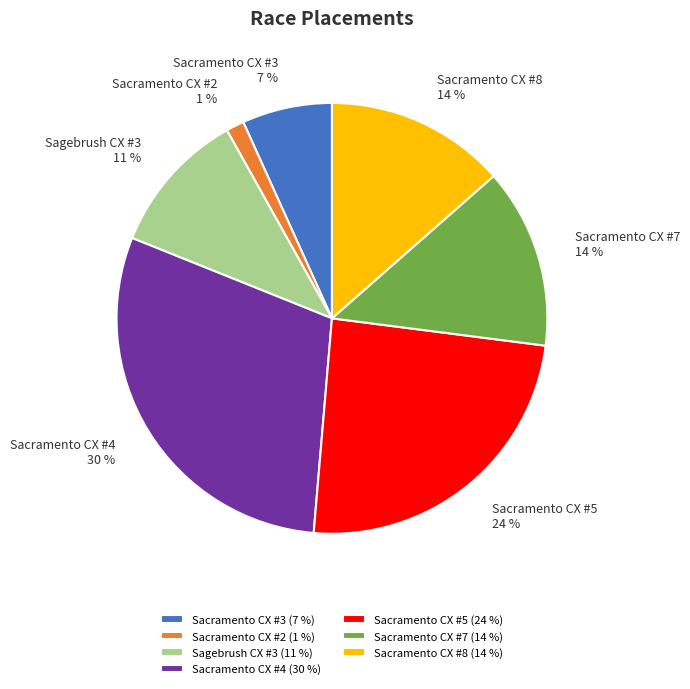

Which has a higher value, Sacramento CX #3 or Sacramento CX #8?

Sacramento CX #8